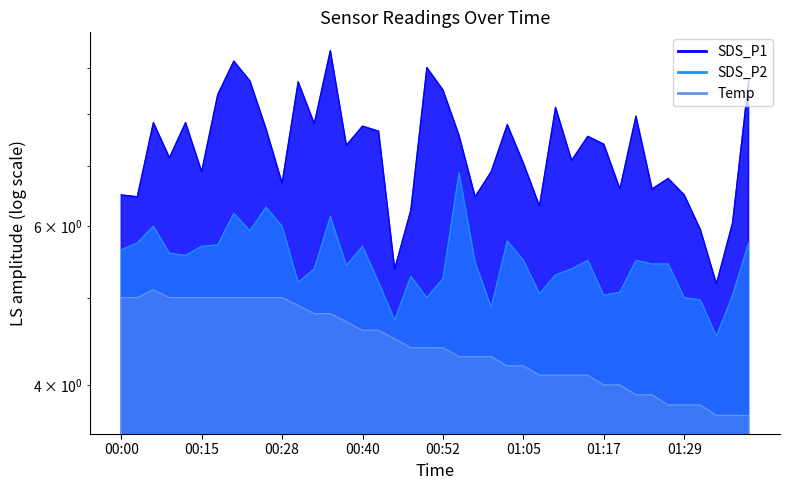

What is the spread (max minus min) of values at 01:29?

2.7